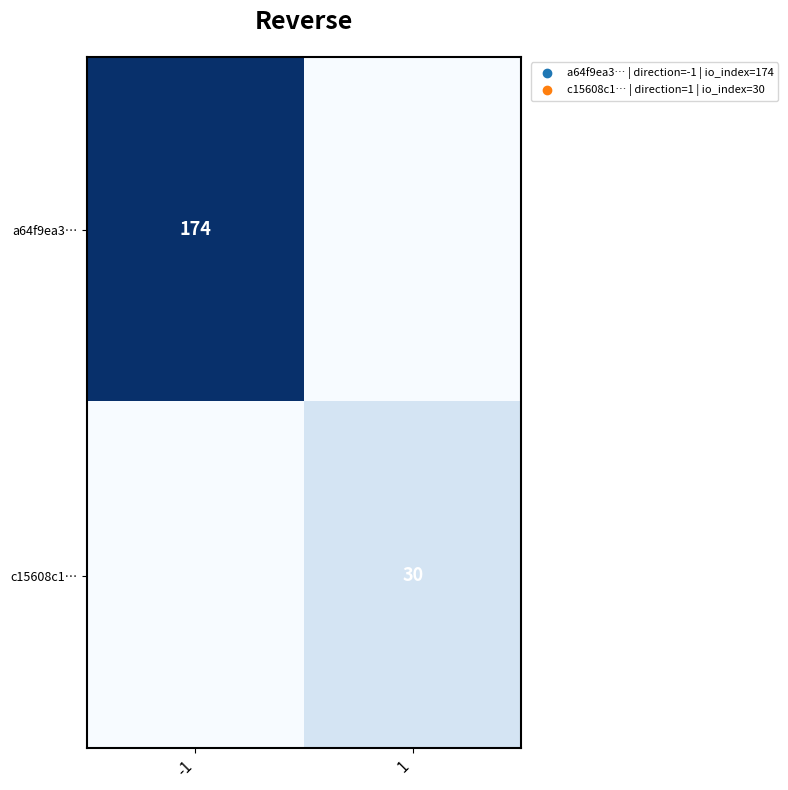

Is it true that a64f9ea3… equals 119 at -1?

False